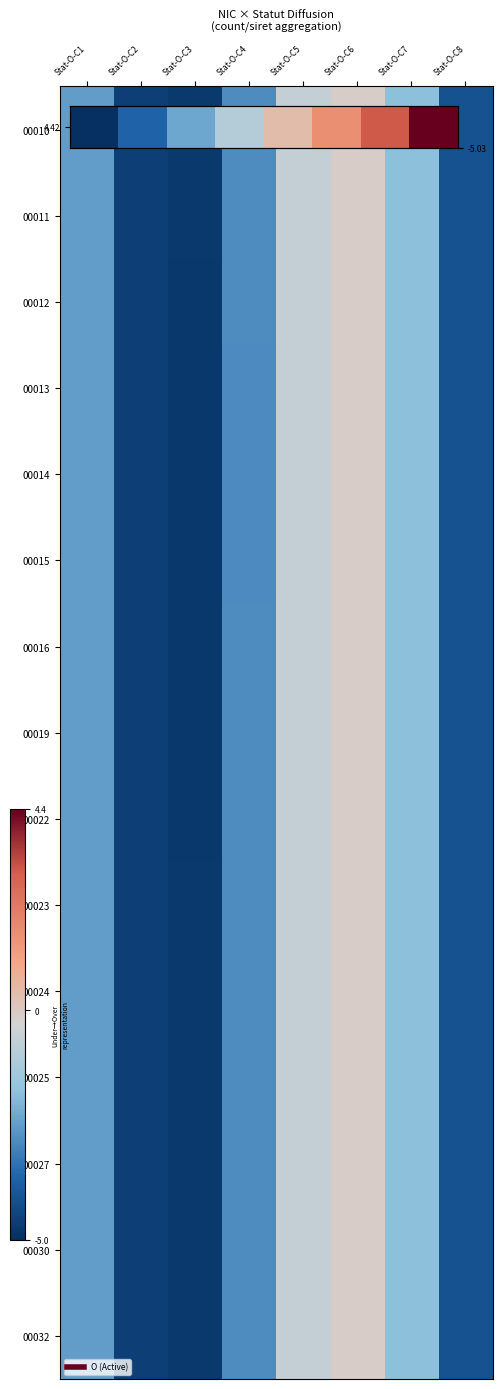

How many categories are shown in the chart?

8